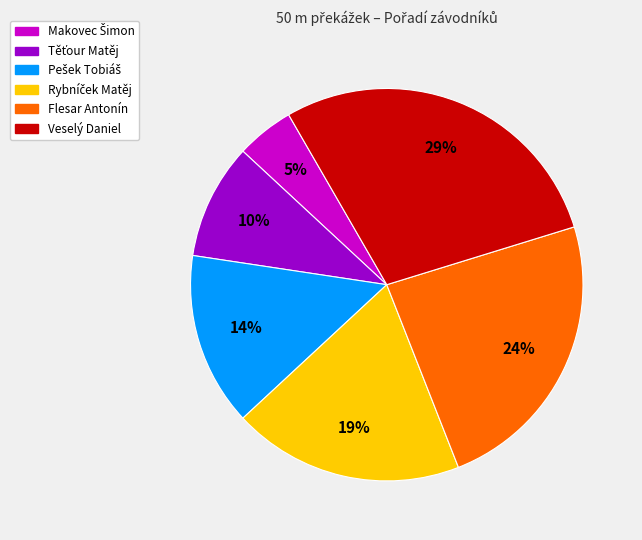

Approximately how many times larger is the value at Veselý Daniel compared to Flesar Antonín?

1.2